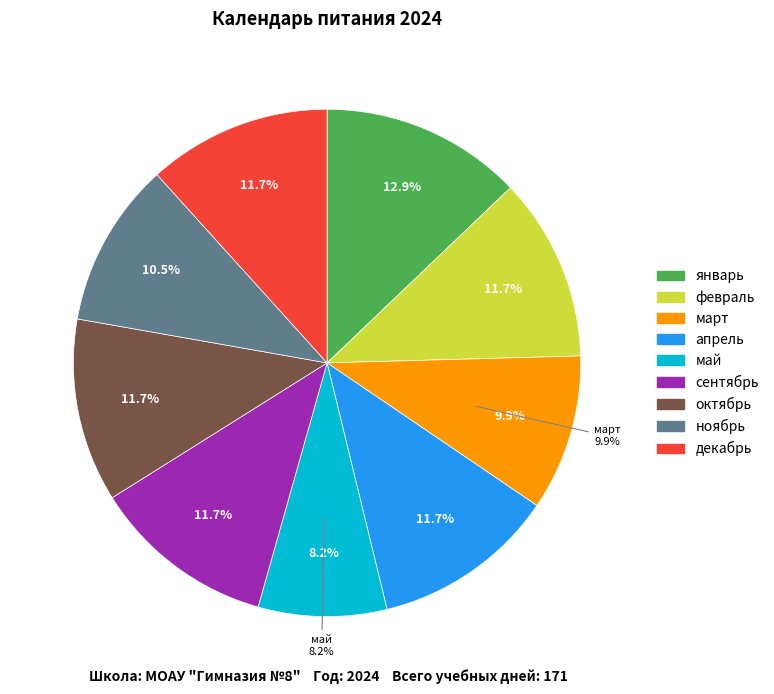

Rank the categories by value from highest to lowest.

январь, февраль, апрель, сентябрь, октябрь, декабрь, ноябрь, март, май